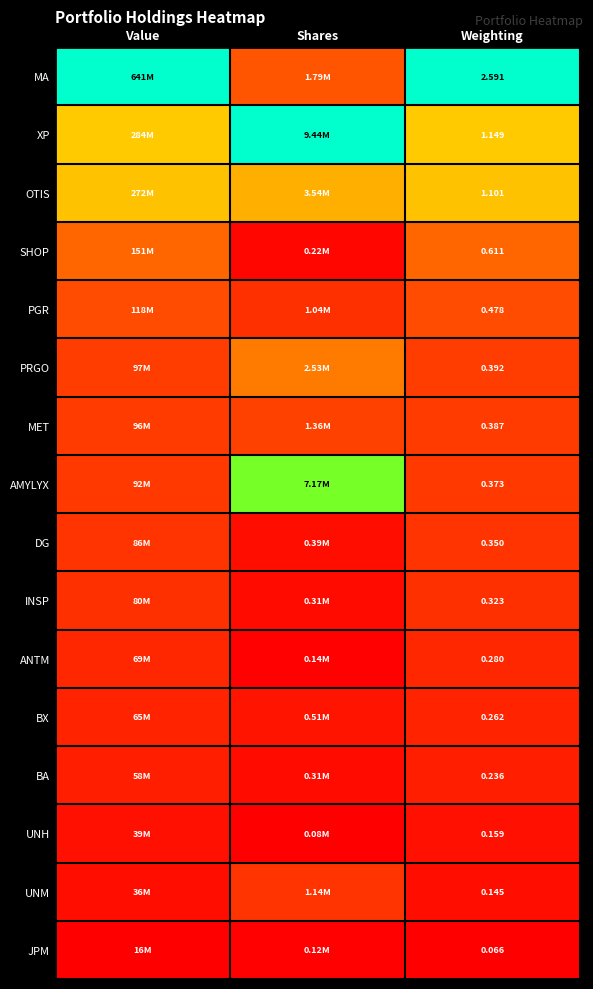

Rank the series at Weighting from highest to lowest value.

MA, XP, OTIS, SHOP, PGR, PRGO, MET, AMYLYX, DG, INSP, ANTM, BX, BA, UNH, UNM, JPM